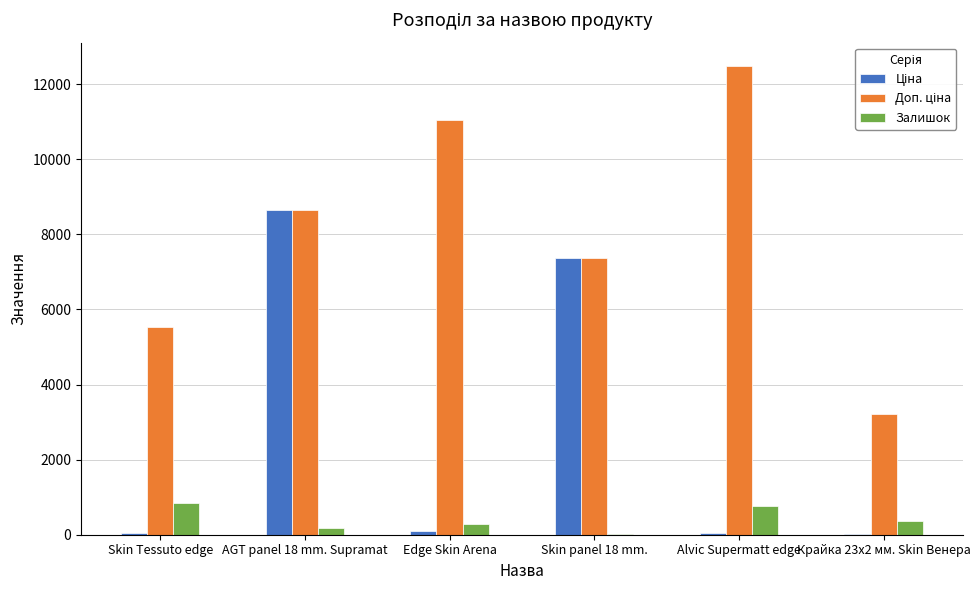

Is it true that Залишок equals 1178.6 at Alvic Supermatt edge?

False